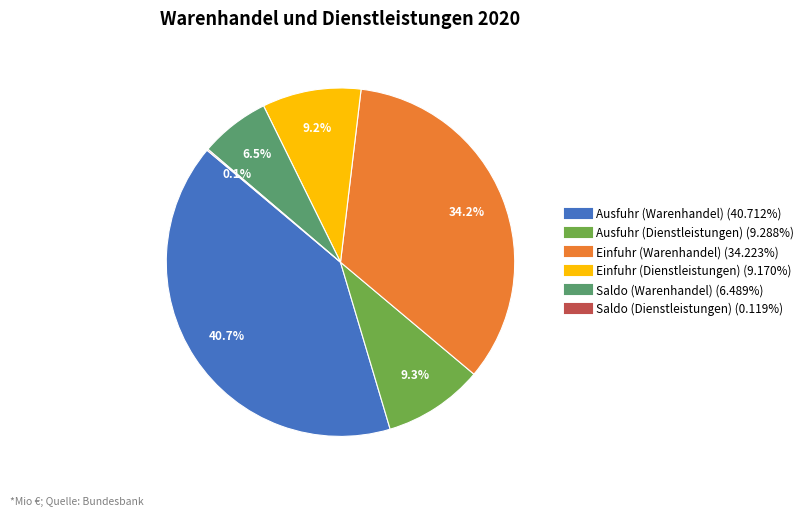

What is the largest slice in the pie chart?

Ausfuhr (Warenhandel)